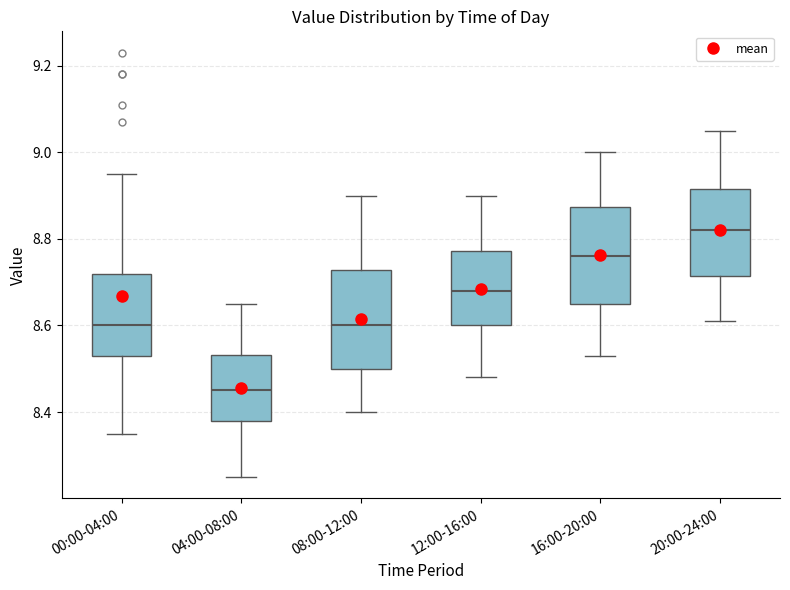

Where does the lower whisker of the box for 00:00-04:00 end on the y-axis? The values are not printed on the chart, so give them approximately, as read against the axis.

8.36